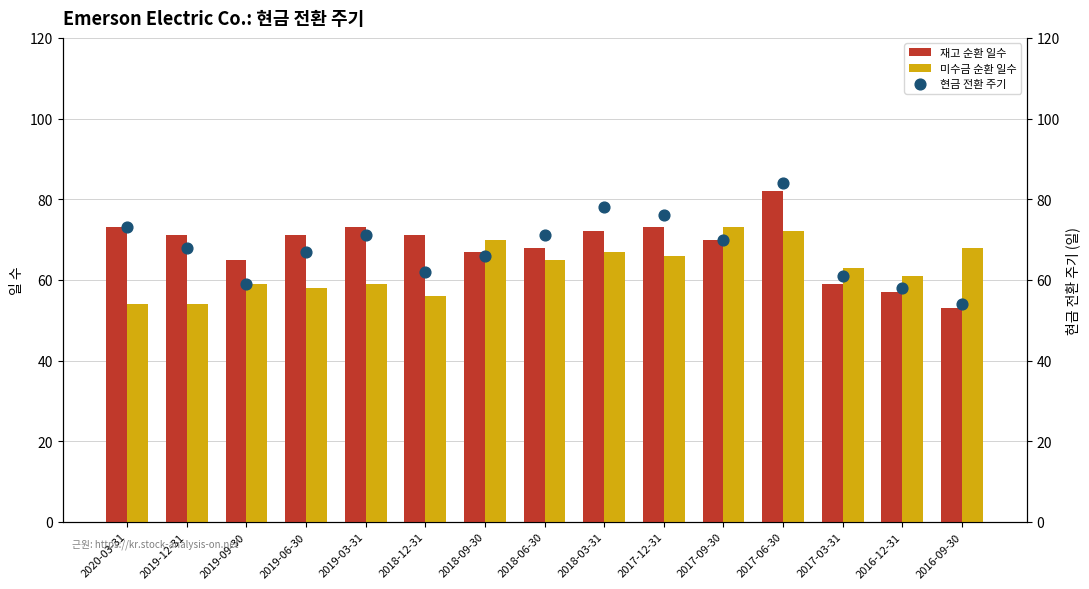

Is the value of 미수금 순환 일수 at 2017-03-31 greater than the value of 재고 순환 일수 at 2017-12-31?

No